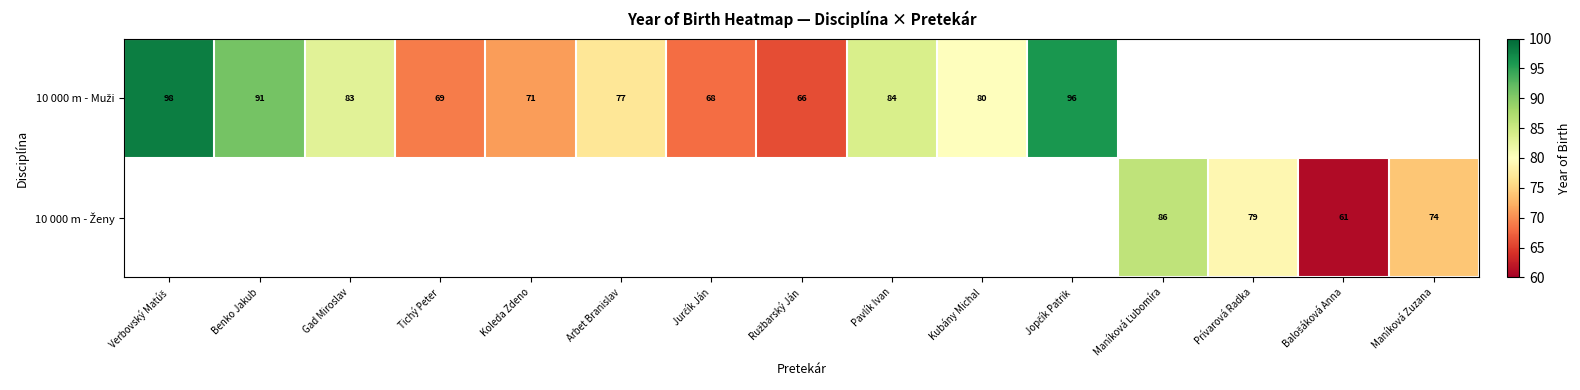

Rank the series at Pavlík Ivan from lowest to highest value.

10 000 m - Muži, 10 000 m - Ženy